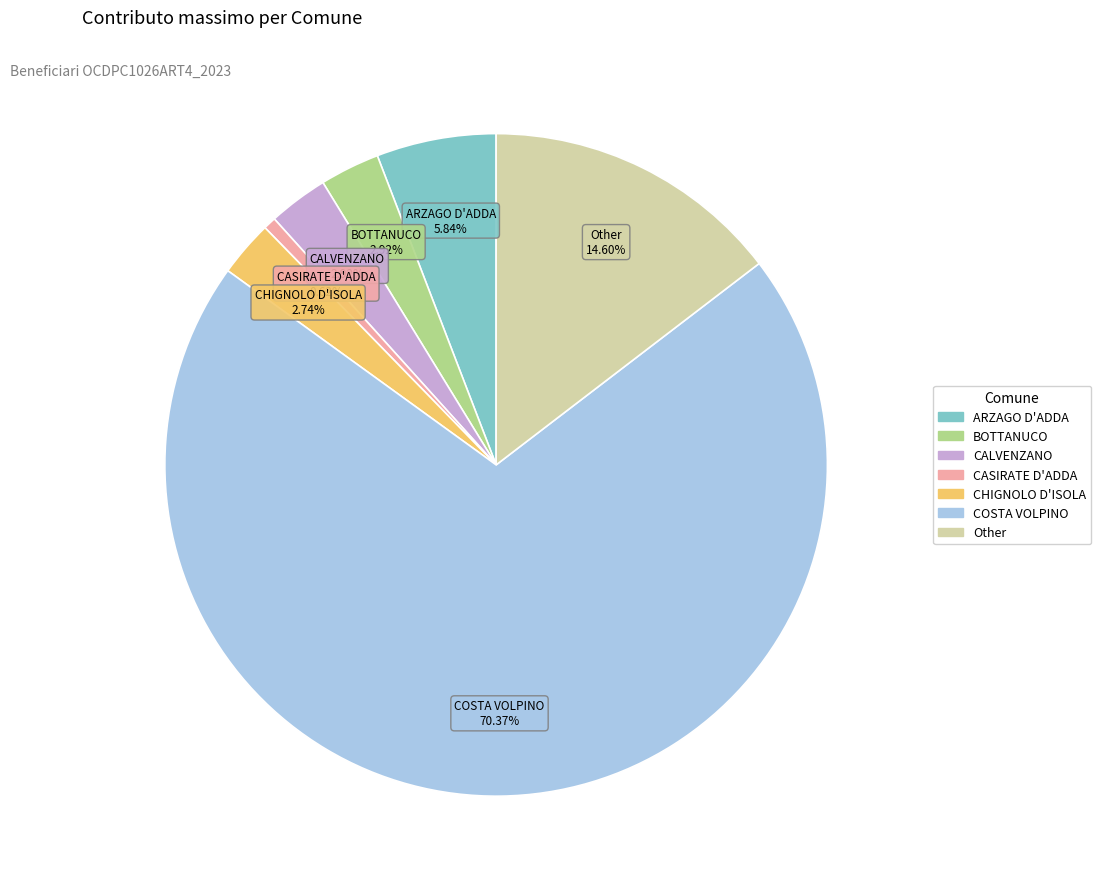

What is the largest slice in the pie chart?

COSTA VOLPINO